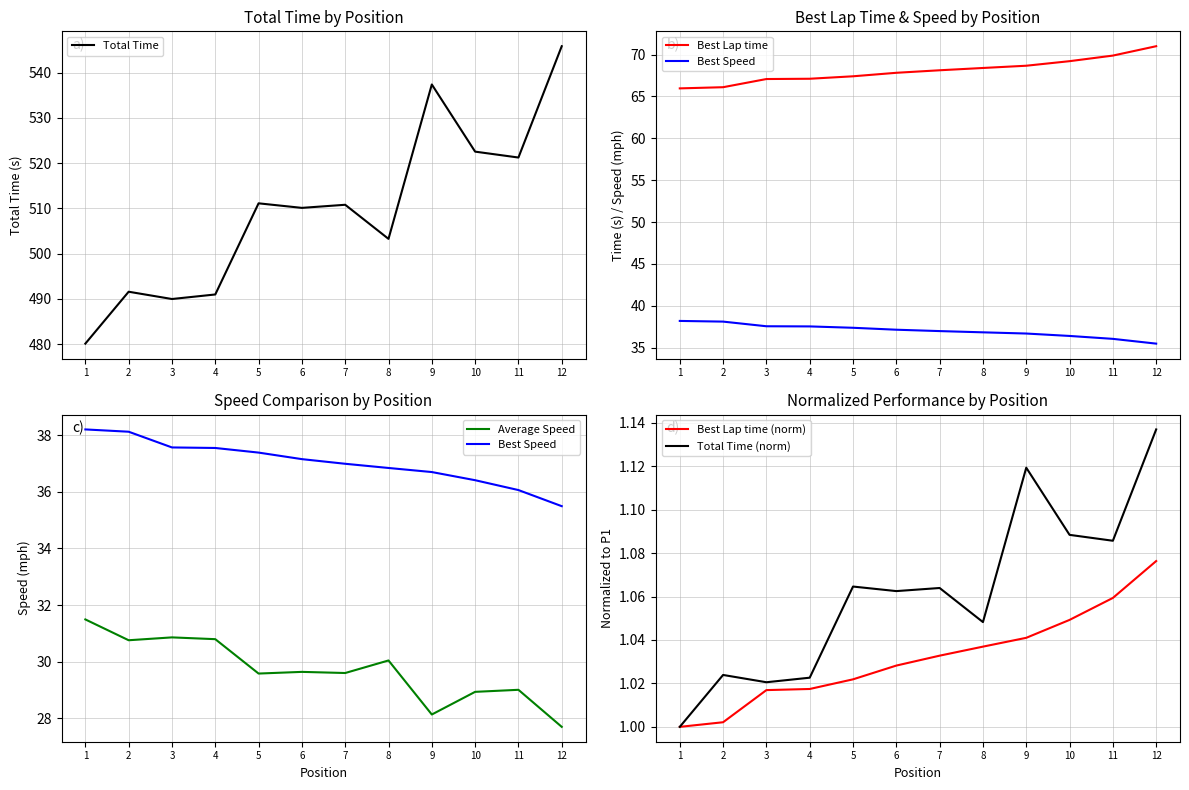

The Average Speed series shows 30.8 at 2. True or false?

True